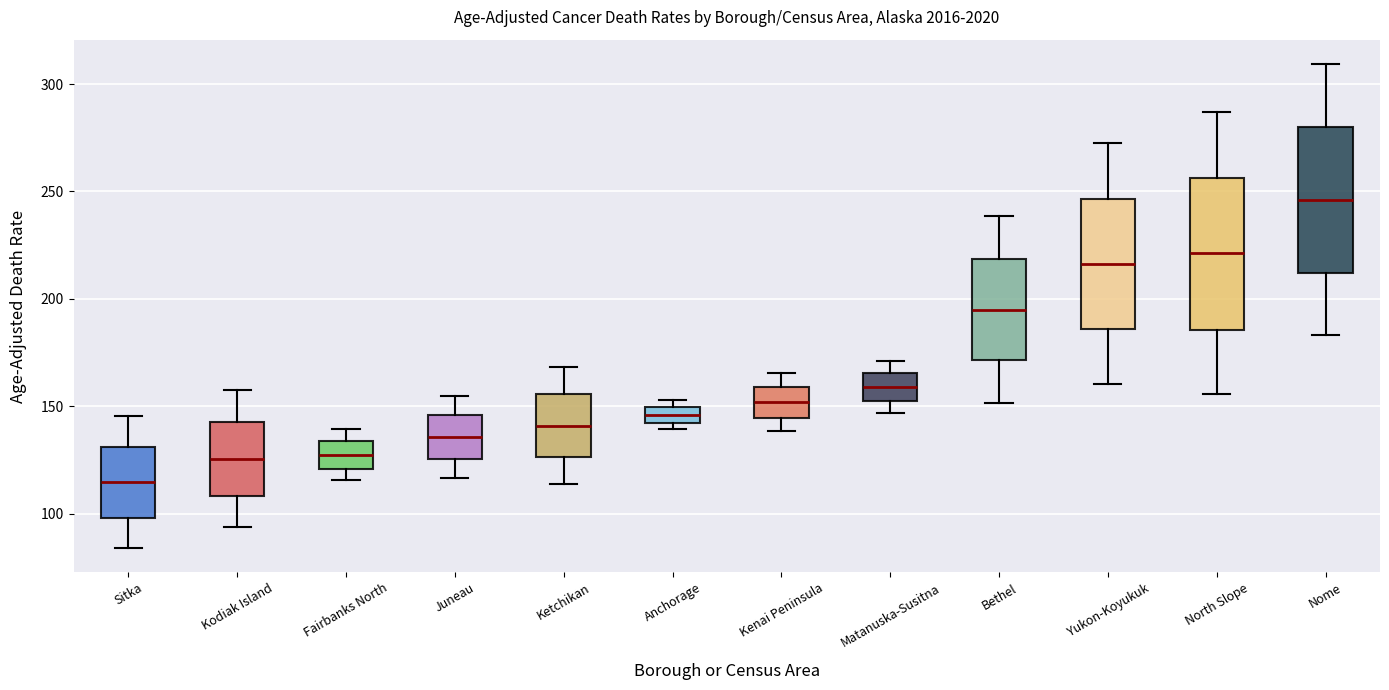

Where is the lower edge of the box for Matanuska-Susitna on the y-axis? The values are not printed on the chart, so give them approximately, as read against the axis.

155